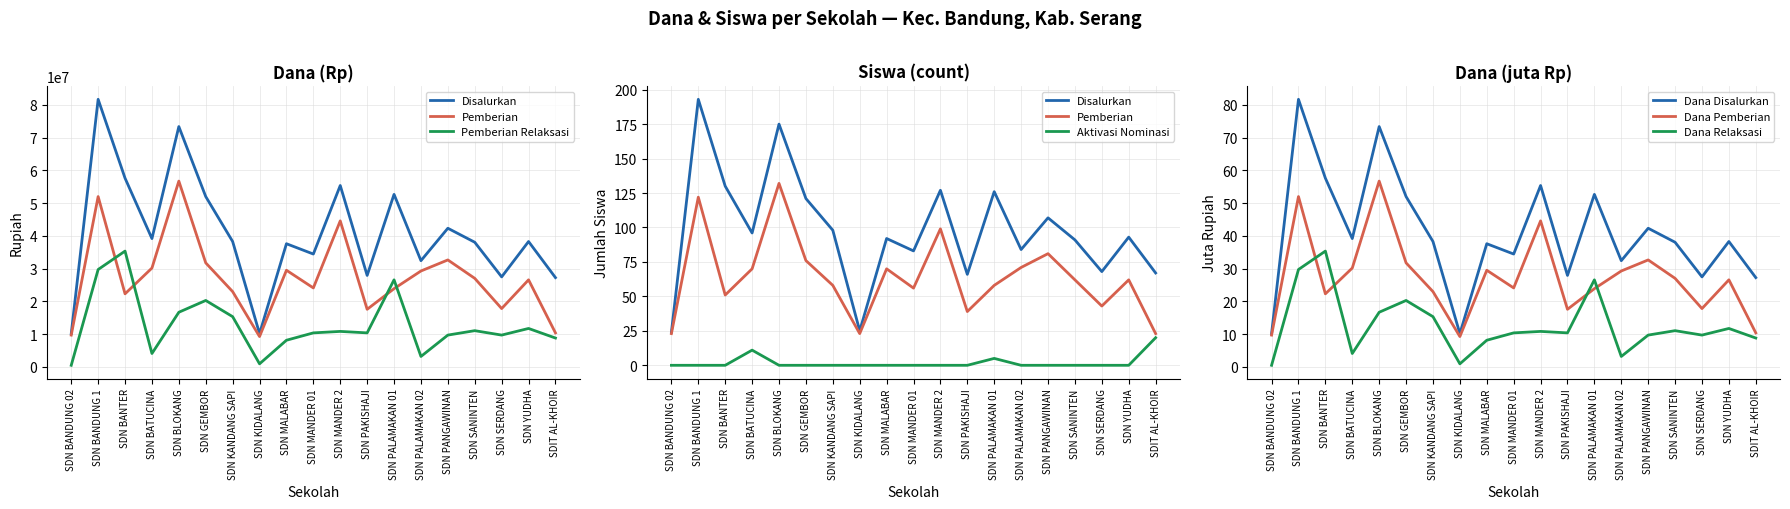

What is the maximum value for Dana Relaksasi?

35.3